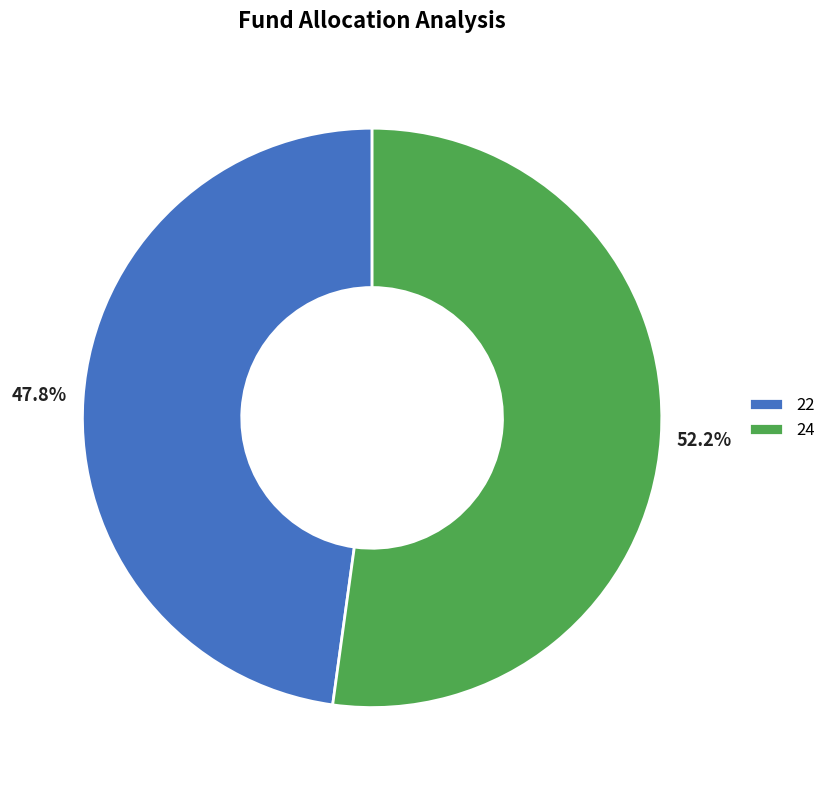

Which slice is the smallest?

22